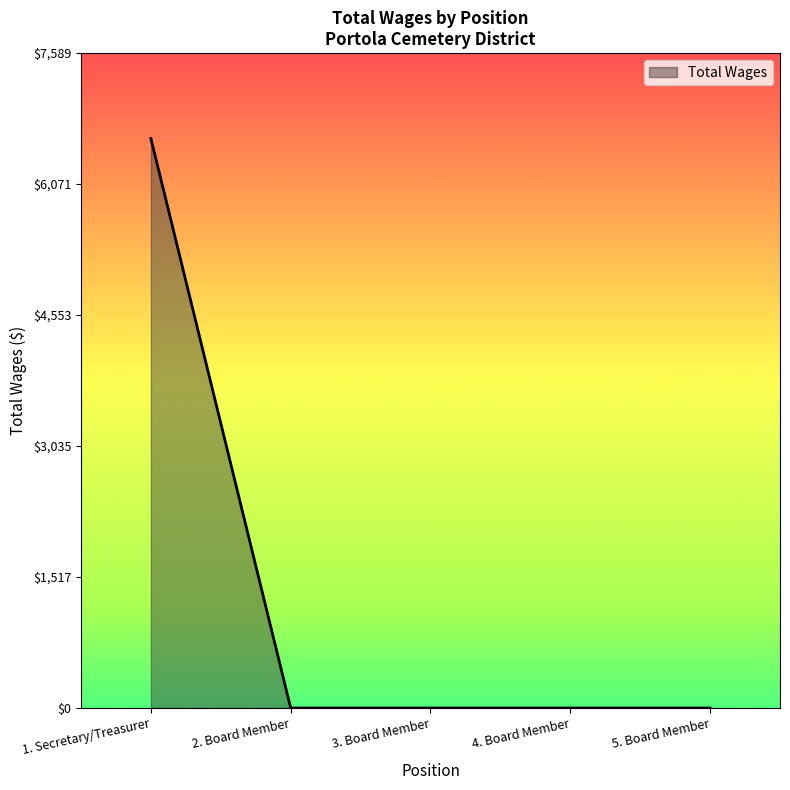

What is the change in value from 1. Secretary/Treasurer to 3. Board Member?

-6600